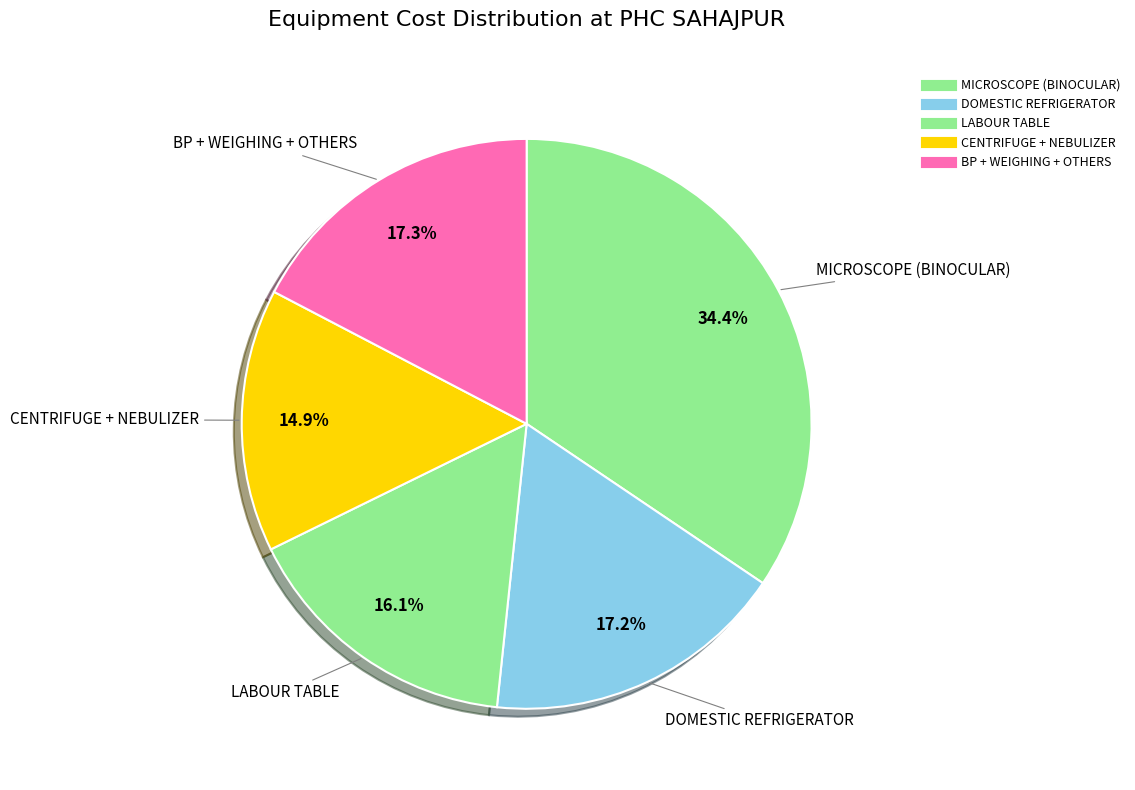

Which slice is the largest?

MICROSCOPE (BINOCULAR)